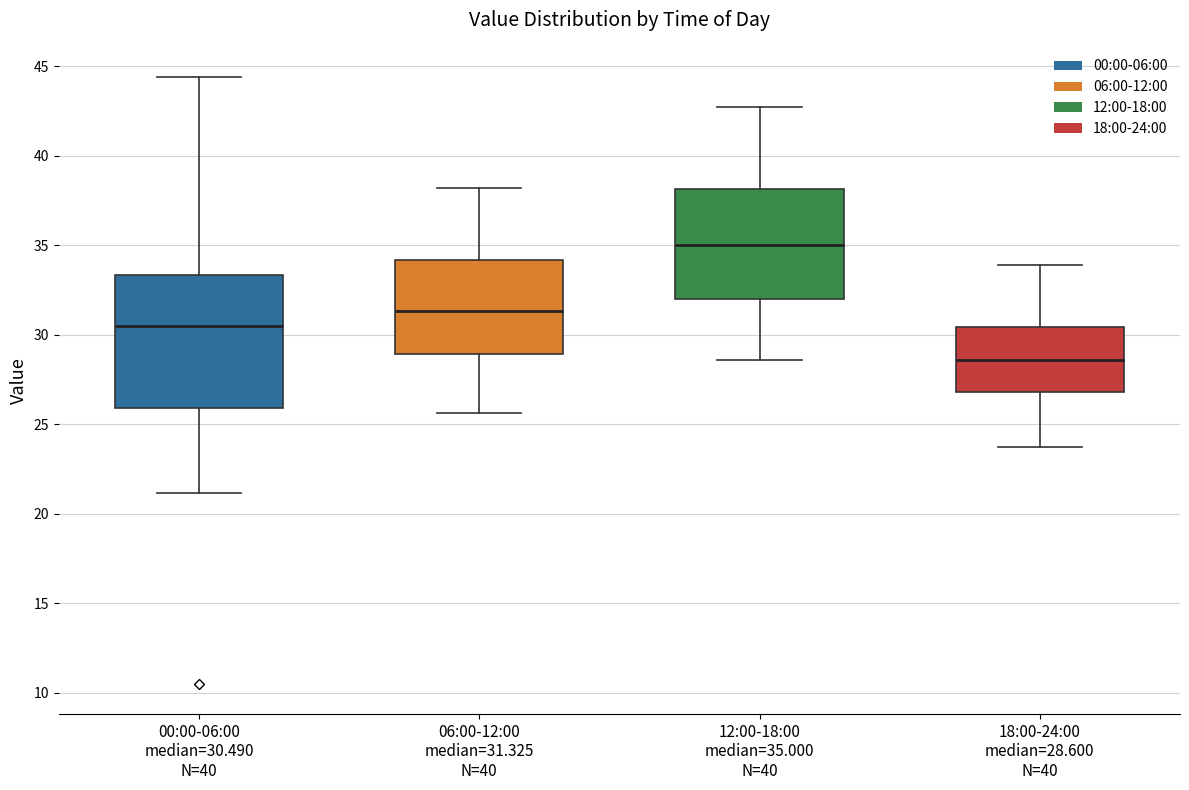

Reading left to right, read every box against the y-axis: the position of its median line, the range the box covers, and the ends of its whiskers. The values are not printed on the chart, so give them approximately, as read against the axis.

00:00-06:00 median=30.490 N=40: median 30.5, box 26.0 to 33.5, whiskers 21.0 to 44.5
06:00-12:00 median=31.325 N=40: median 31.5, box 29.0 to 34.0, whiskers 25.5 to 38.0
12:00-18:00 median=35.000 N=40: median 35.0, box 32.0 to 38.0, whiskers 28.5 to 42.5
18:00-24:00 median=28.600 N=40: median 28.5, box 27.0 to 30.5, whiskers 23.5 to 34.0